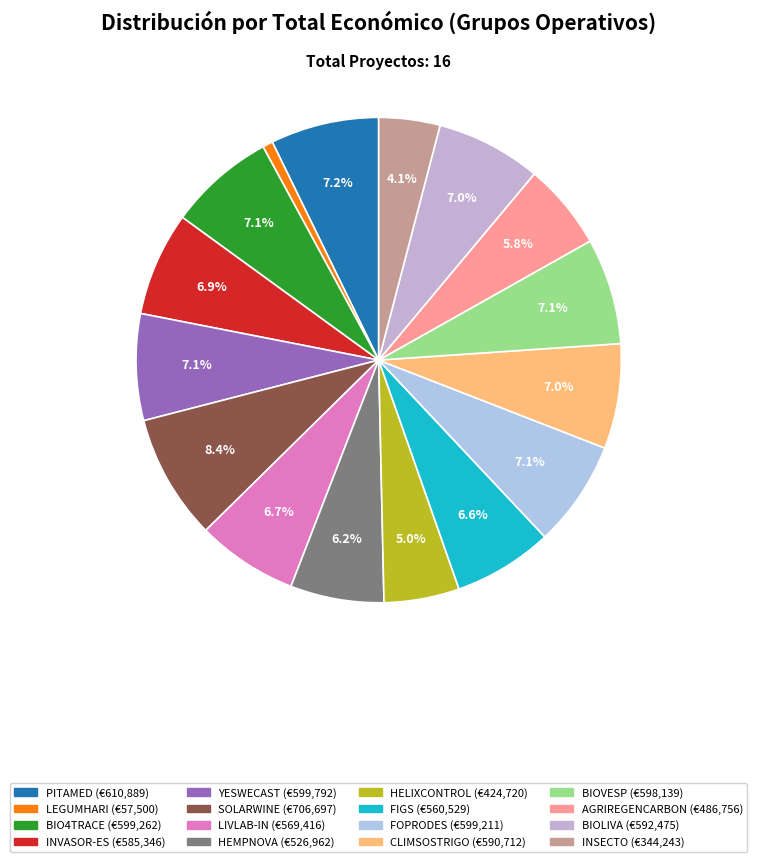

Approximately how many times larger is the value at SOLARWINE compared to HELIXCONTROL?

1.7